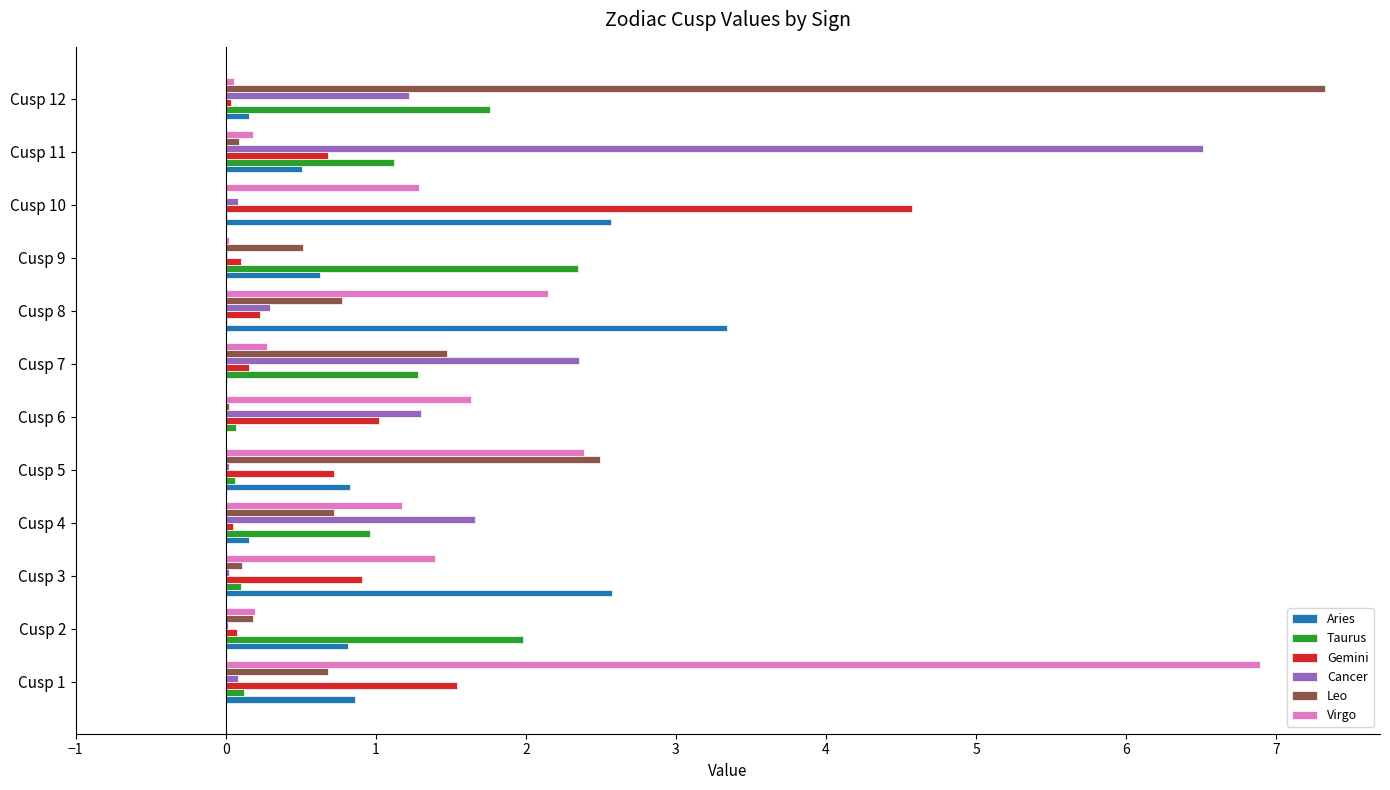

What is the greatest value displayed?

7.3